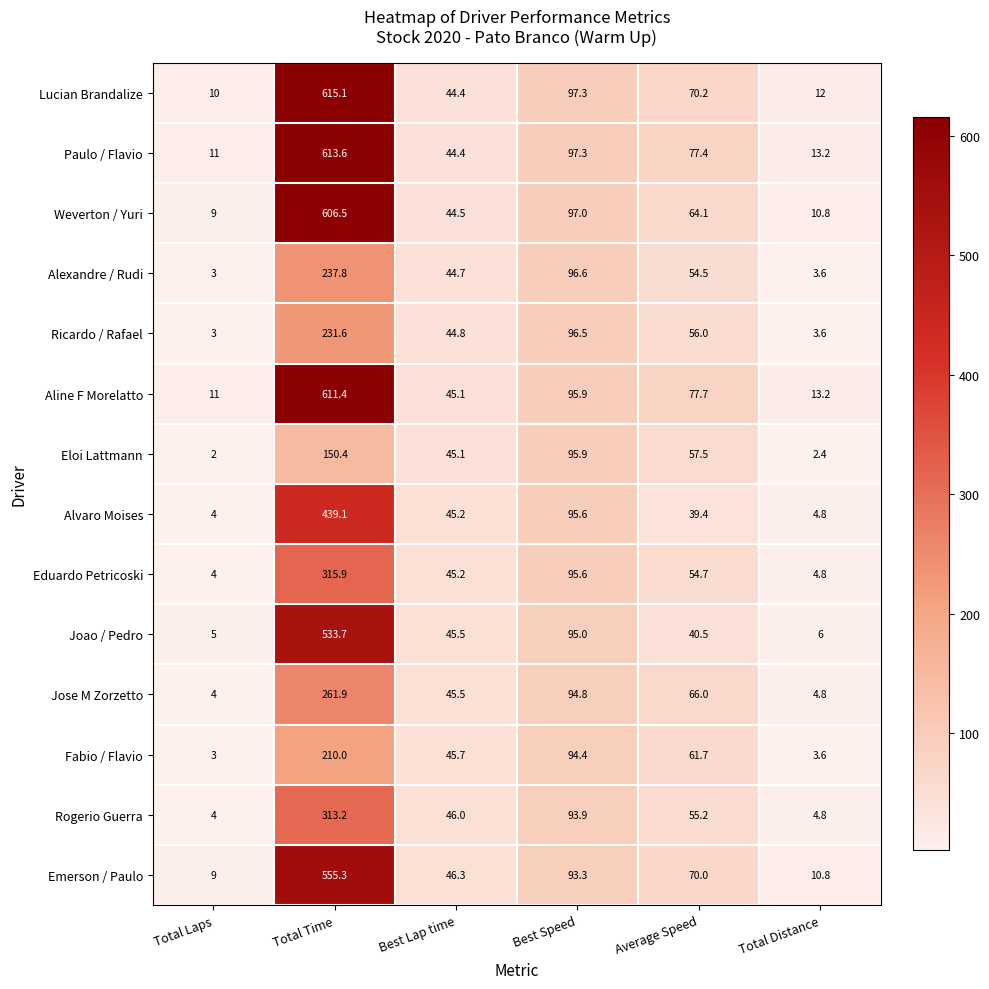

Which series has the widest spread of values?

Lucian Brandalize